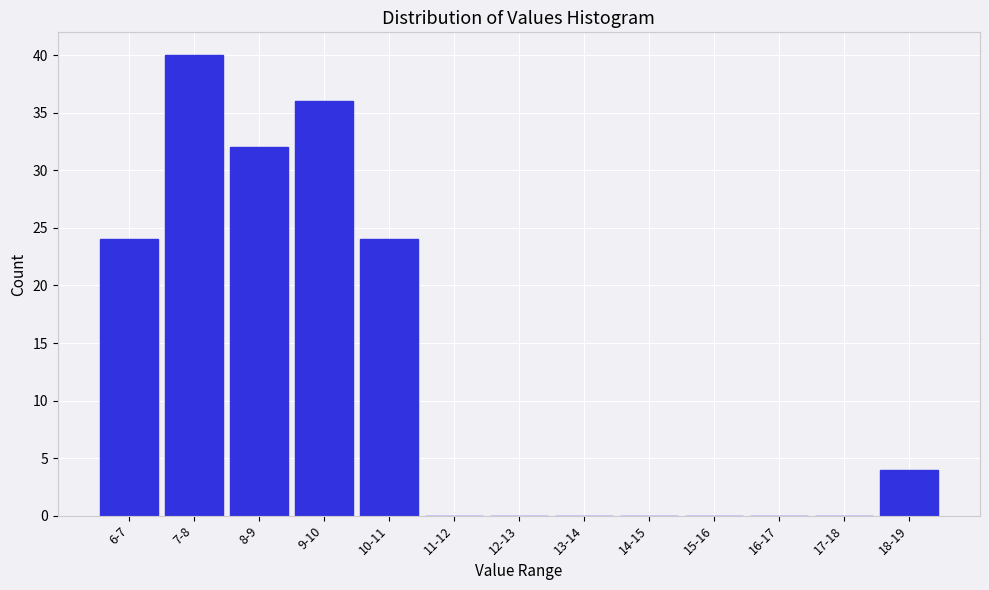

Reading left to right, what are all the values shown in this chart?

6-7=24	7-8=40	8-9=32	9-10=36	10-11=24	11-12=0	12-13=0	13-14=0	14-15=0	15-16=0	16-17=0	17-18=0	18-19=4